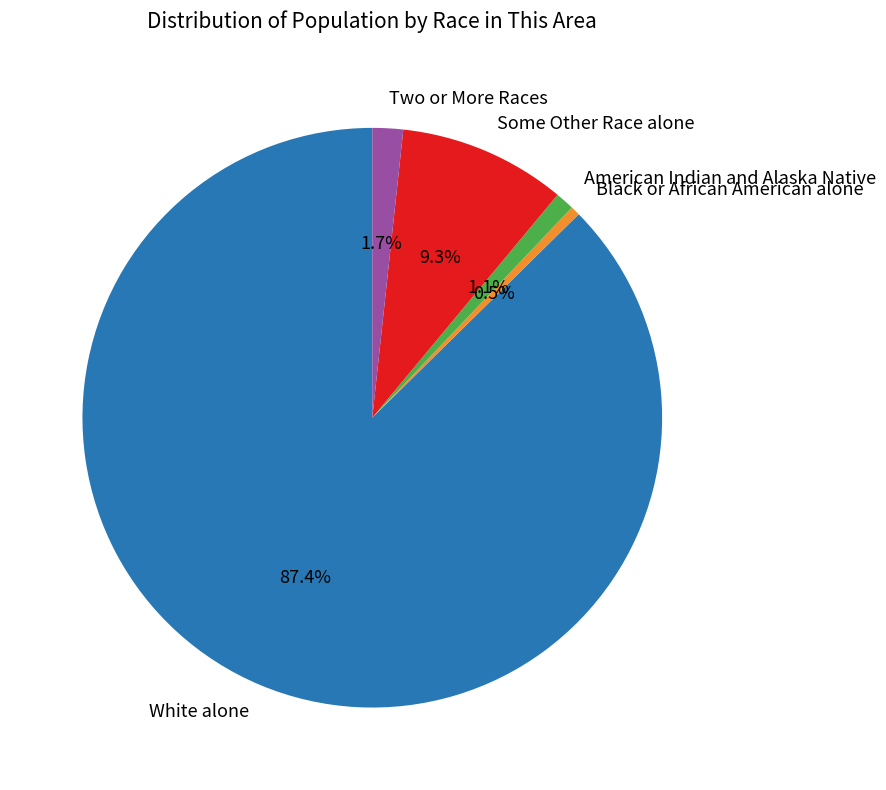

How many segments does this pie chart have?

5